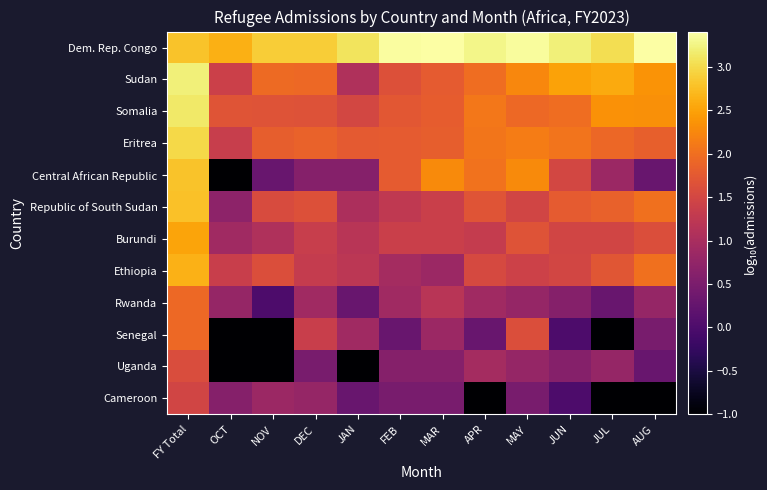

Reading right to left, extract all data points from this chart.

Dem. Rep. Congo: AUG=3.4	JUL=3.0	JUN=3.2	MAY=3.4	APR=3.3	MAR=3.4	FEB=3.4	JAN=3.1	DEC=2.9	NOV=2.9	OCT=2.6	FY Total=2.8
Sudan: AUG=2.4	JUL=2.6	JUN=2.5	MAY=2.3	APR=2.0	MAR=1.8	FEB=1.6	JAN=1.1	DEC=1.9	NOV=2.0	OCT=1.4	FY Total=3.2
Somalia: AUG=2.3	JUL=2.4	JUN=2.0	MAY=1.9	APR=2.1	MAR=1.8	FEB=1.7	JAN=1.5	DEC=1.7	NOV=1.7	OCT=1.7	FY Total=3.1
Eritrea: AUG=1.8	JUL=1.9	JUN=2.1	MAY=2.1	APR=2.1	MAR=1.8	FEB=1.8	JAN=1.8	DEC=1.9	NOV=1.8	OCT=1.3	FY Total=3.0
Central African Republic: AUG=0.3	JUL=0.8	JUN=1.5	MAY=2.3	APR=2.0	MAR=2.3	FEB=1.8	JAN=0.6	DEC=0.6	NOV=0.3	OCT=-1.0	FY Total=2.8
Republic of South Sudan: AUG=2.0	JUL=1.8	JUN=1.8	MAY=1.5	APR=1.7	MAR=1.4	FEB=1.3	JAN=1.0	DEC=1.6	NOV=1.6	OCT=0.7	FY Total=2.8
Burundi: AUG=1.6	JUL=1.5	JUN=1.5	MAY=1.7	APR=1.3	MAR=1.4	FEB=1.4	JAN=1.2	DEC=1.3	NOV=1.1	OCT=0.9	FY Total=2.5
Ethiopia: AUG=2.0	JUL=1.7	JUN=1.5	MAY=1.4	APR=1.5	MAR=0.8	FEB=1.0	JAN=1.2	DEC=1.3	NOV=1.6	OCT=1.4	FY Total=2.6
Rwanda: AUG=0.8	JUL=0.3	JUN=0.6	MAY=0.8	APR=0.9	MAR=1.2	FEB=0.9	JAN=0.3	DEC=0.9	NOV=0.0	OCT=0.8	FY Total=1.9
Senegal: AUG=0.5	JUL=-1.0	JUN=0.0	MAY=1.6	APR=0.3	MAR=0.8	FEB=0.3	JAN=0.9	DEC=1.4	NOV=-1.0	OCT=-1.0	FY Total=1.9
Uganda: AUG=0.3	JUL=0.8	JUN=0.6	MAY=0.8	APR=1.0	MAR=0.6	FEB=0.6	JAN=-1.0	DEC=0.5	NOV=-1.0	OCT=-1.0	FY Total=1.6
Cameroon: AUG=-1.0	JUL=-1.0	JUN=0.0	MAY=0.5	APR=-1.0	MAR=0.5	FEB=0.5	JAN=0.3	DEC=0.8	NOV=0.8	OCT=0.6	FY Total=1.5